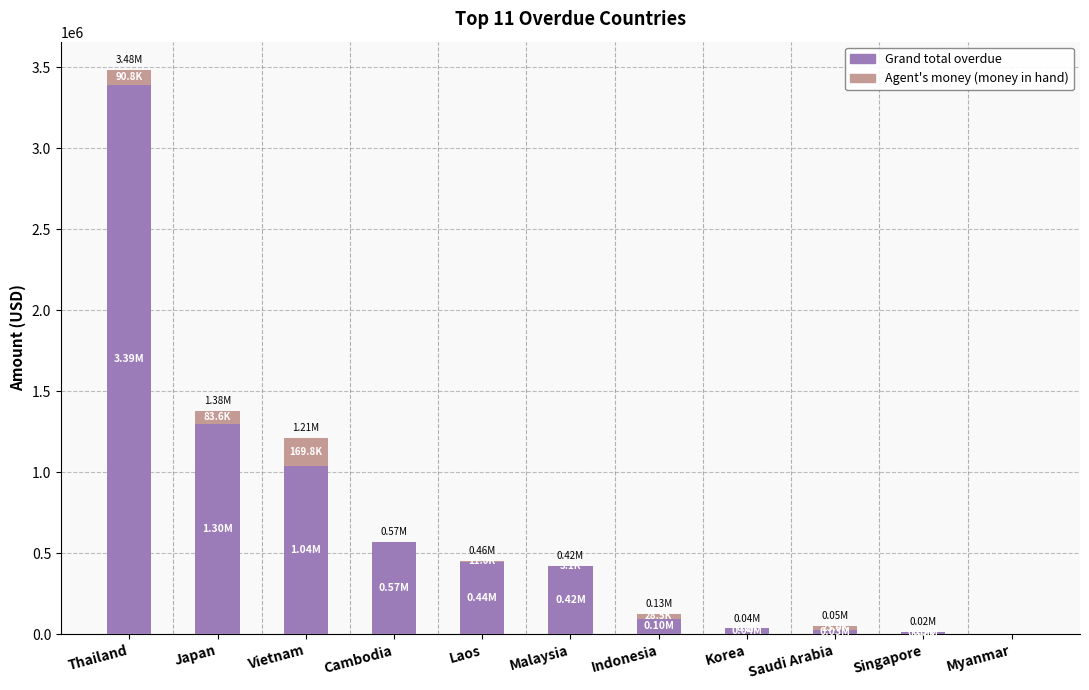

At which category is the sum across all series the highest?

Thailand